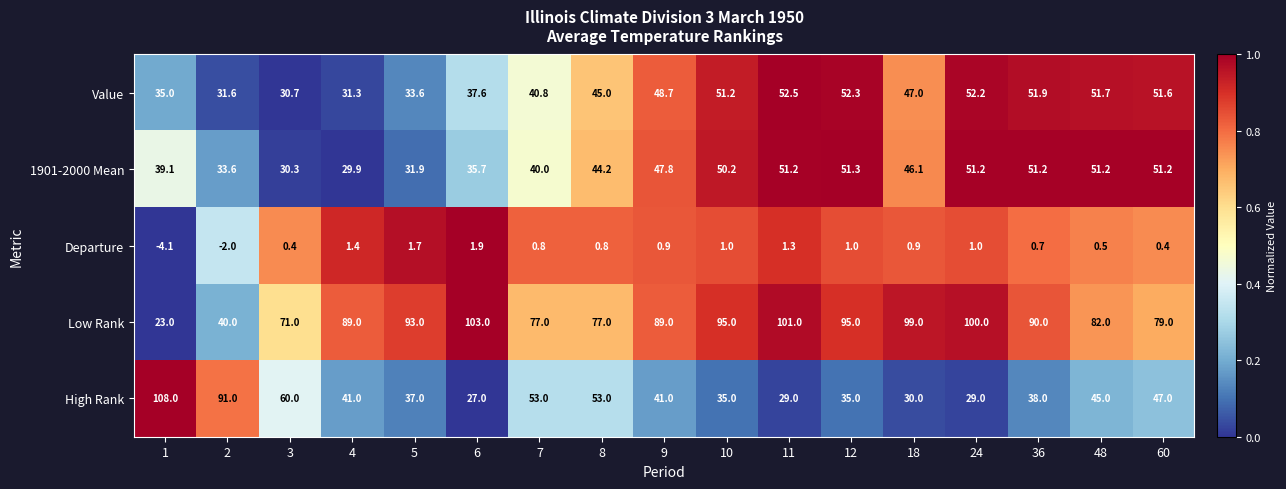

What is the difference between the highest and lowest values at 10?

94.0